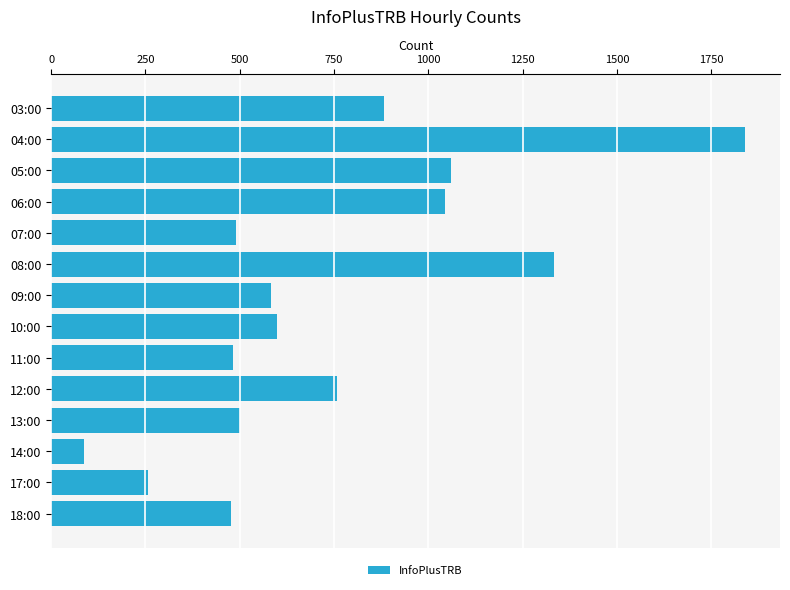

What is the average value?

743